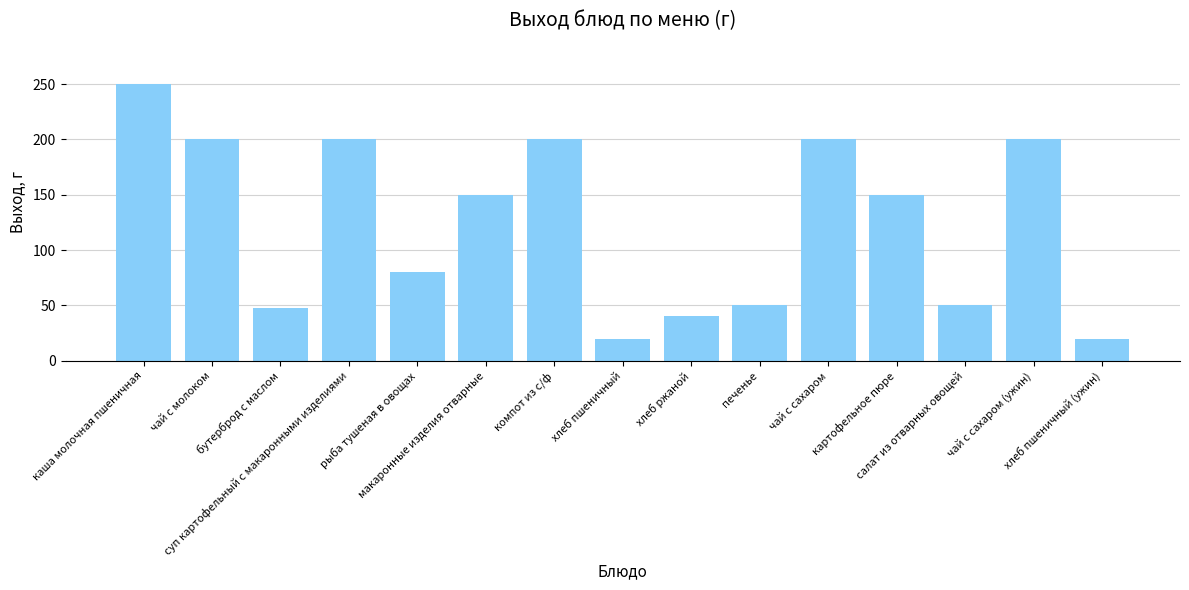

What is the average value?

124